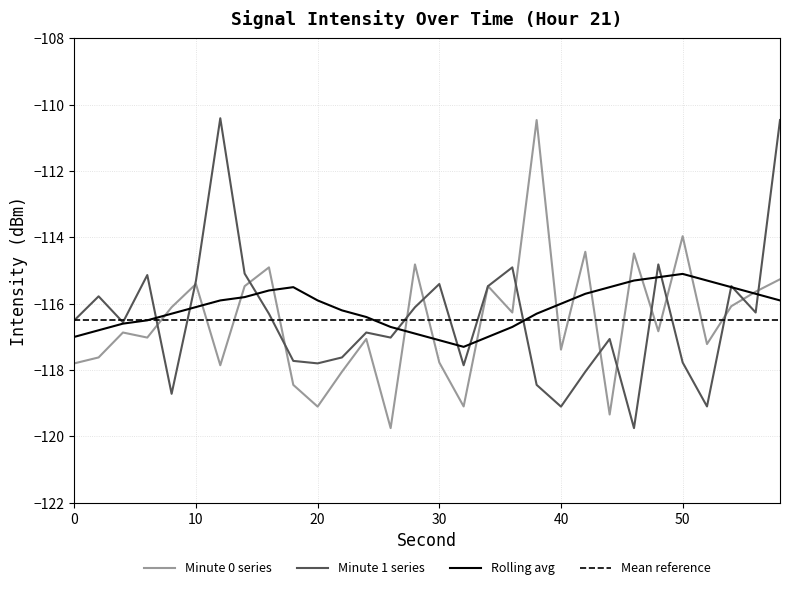

At how many categories does at least one series exceed -114?

4